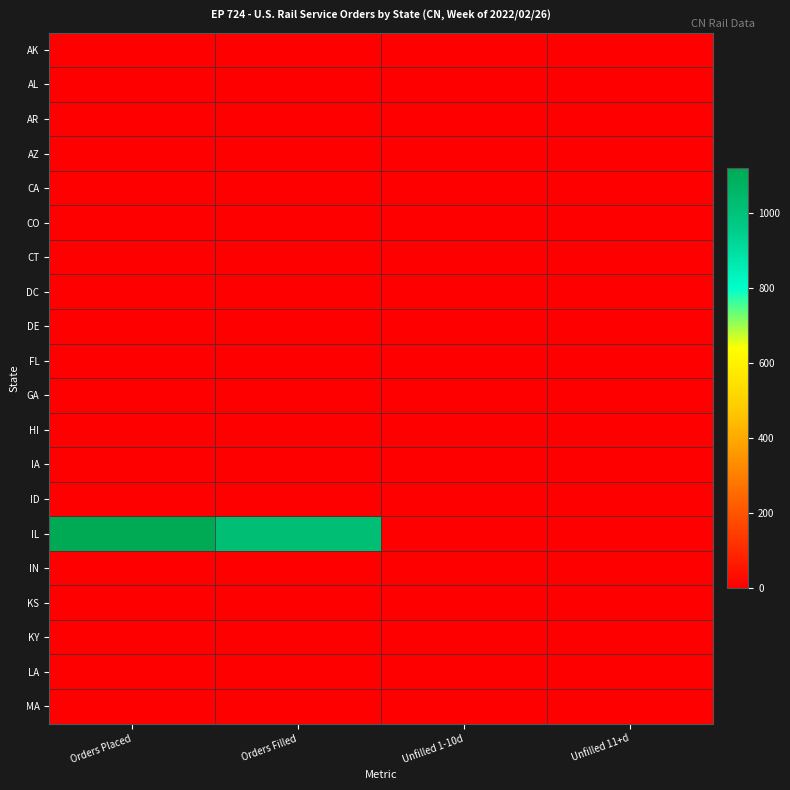

Which series has the largest range (max minus min)?

IL